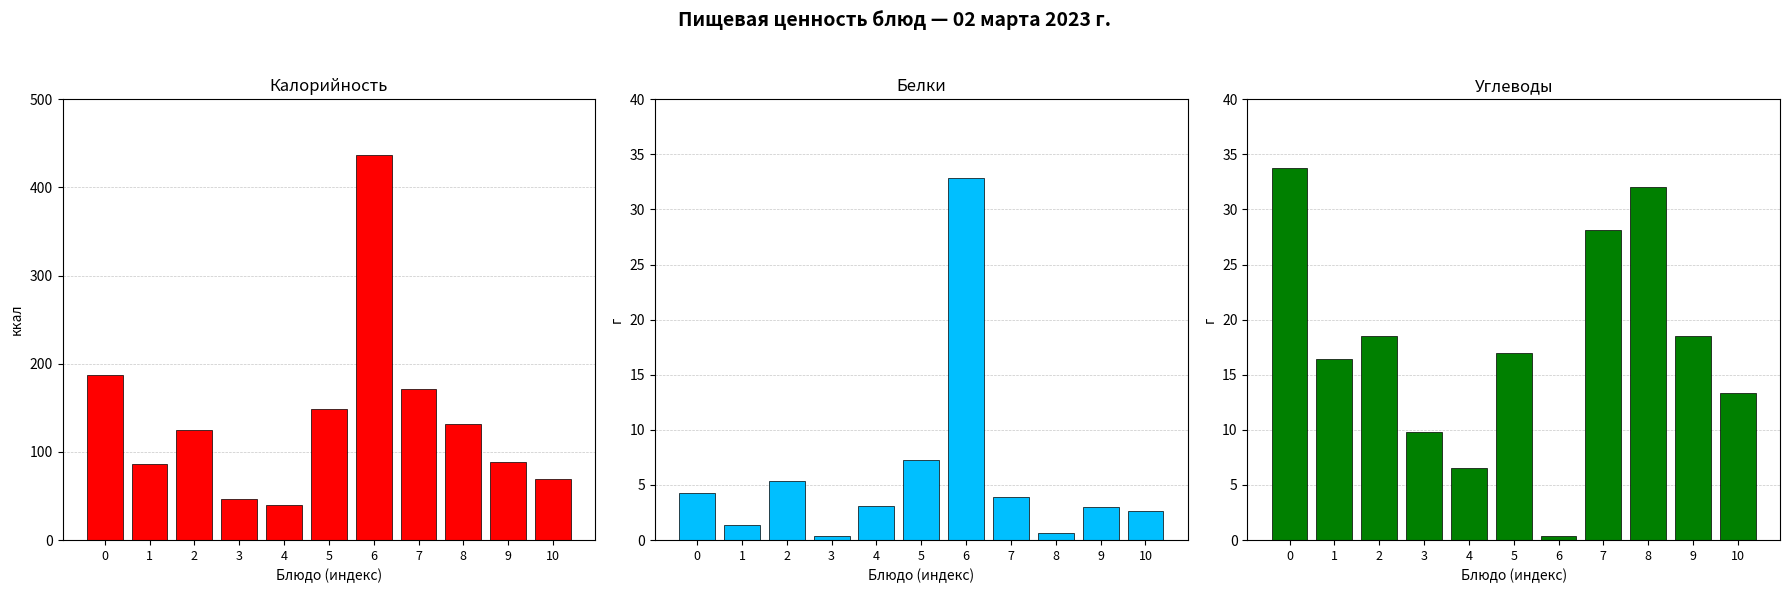

What is the sum of the Белки values at 8 and 0?

5.0